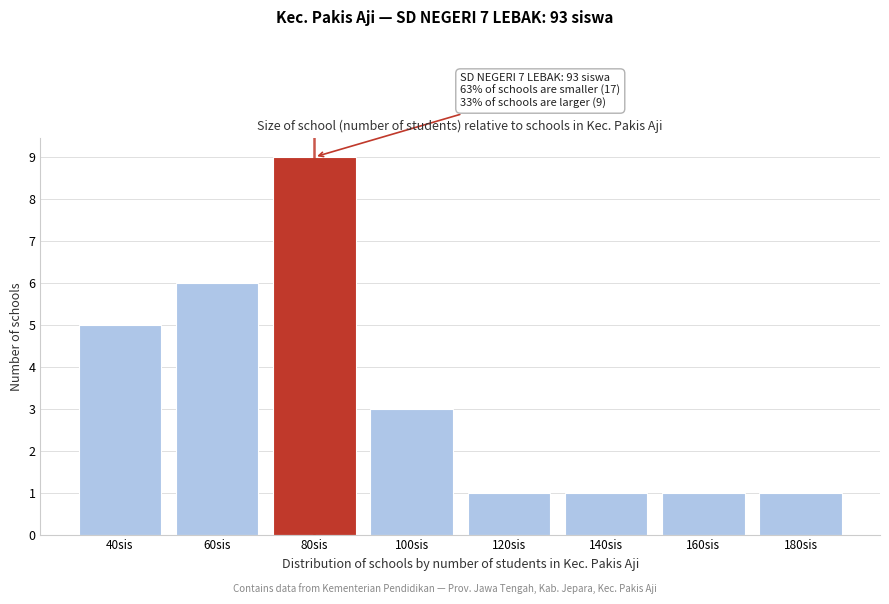

Reading right to left, list all the values displayed in this chart.

1	1	1	1	3	9	6	5